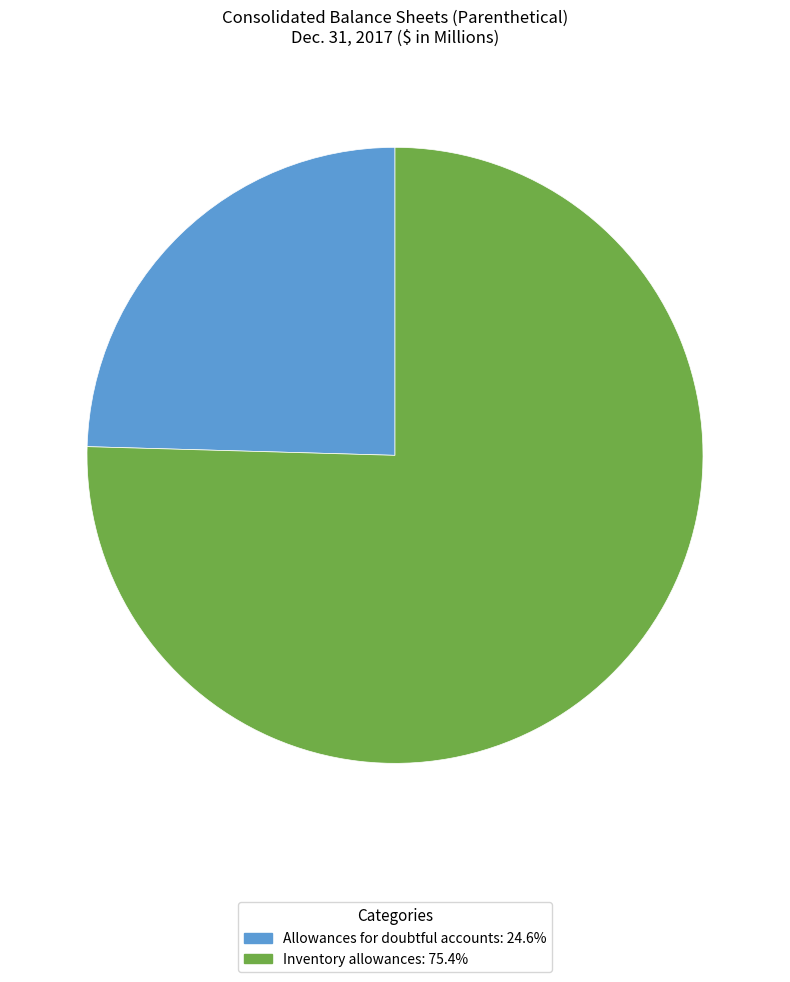

Which slice is the largest?

Inventory allowances